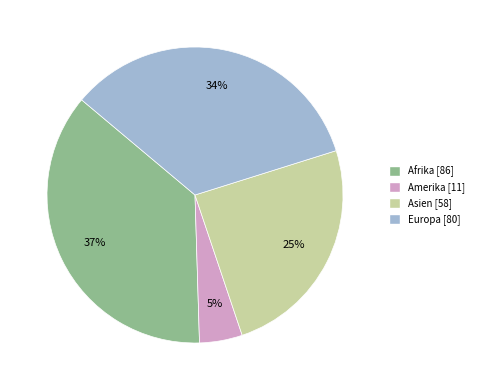

To the nearest percent, what is the average slice percentage?

25%